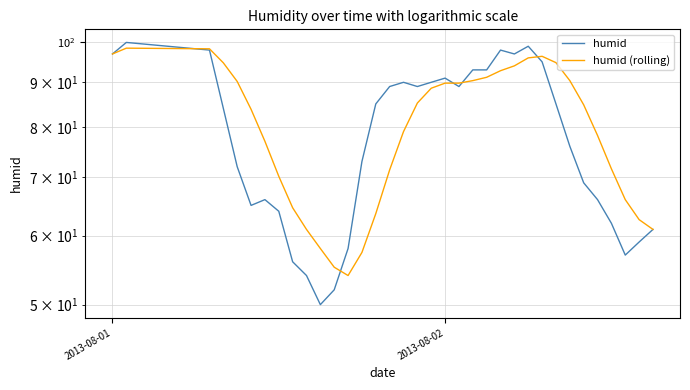

What is the label of the 20th point from the left?

2013-08-02